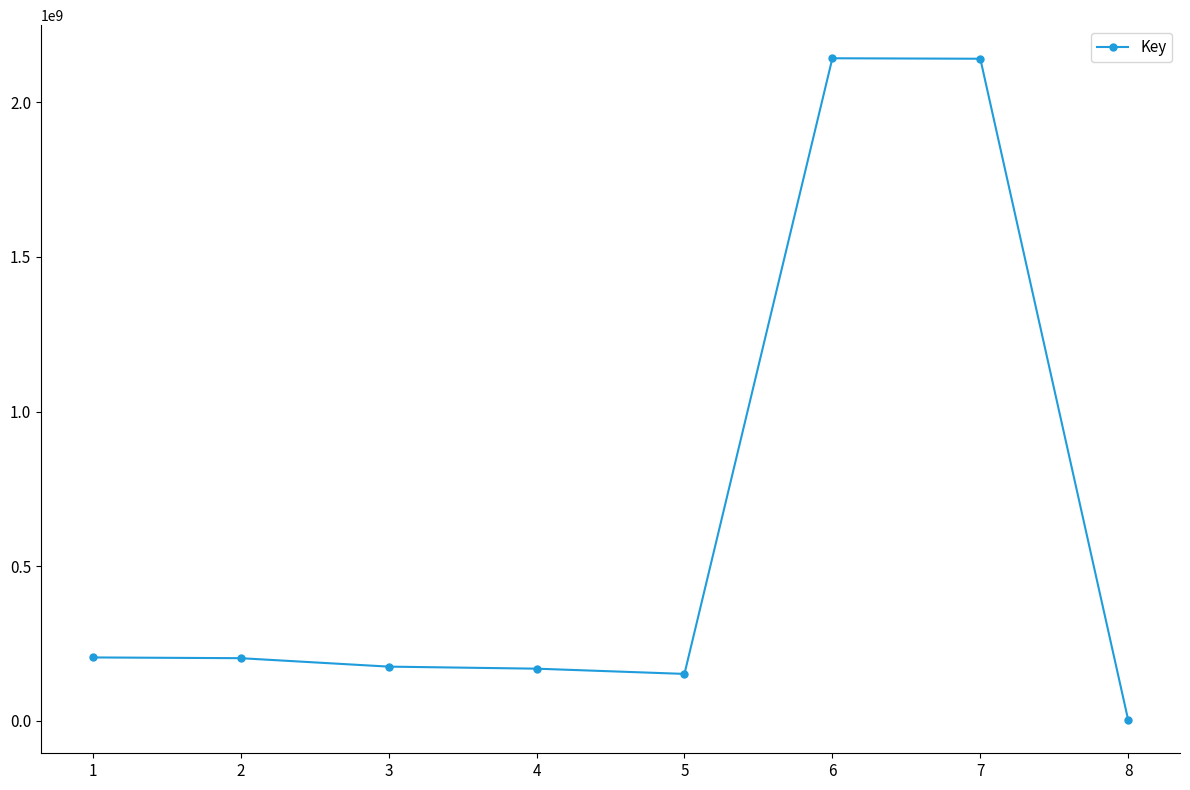

At which label does the data first exceed 202422954?

1